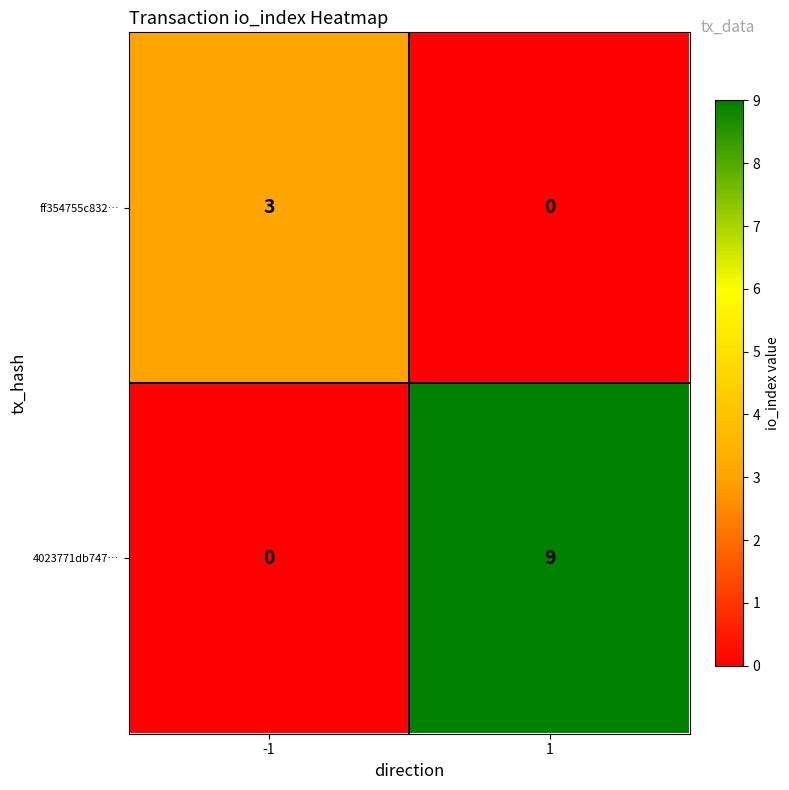

Which series has the largest range (max minus min)?

4023771db747…